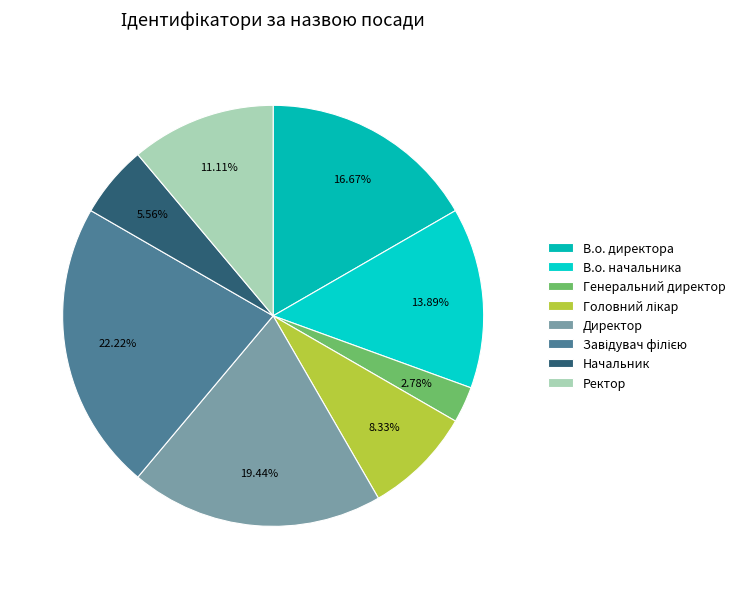

To the nearest percent, what is the difference between the largest and smallest slice percentages?

19%